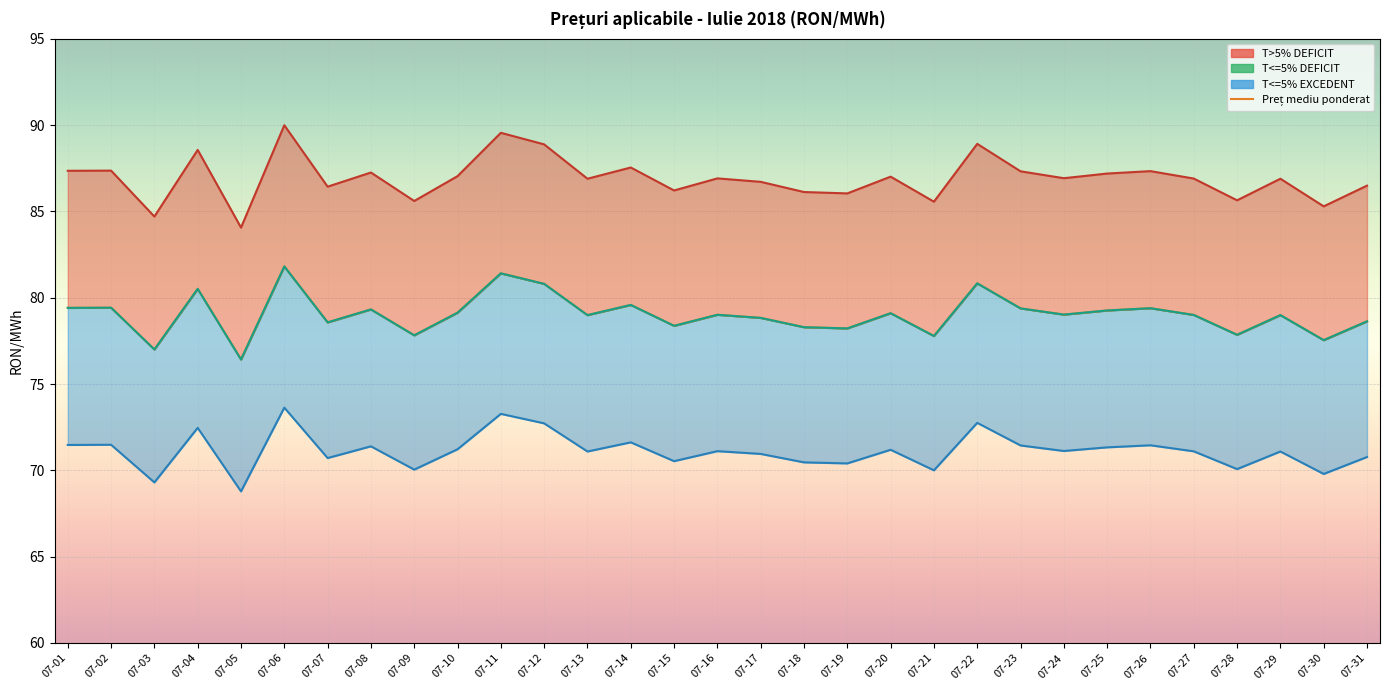

How many lines are shown in the chart?

4